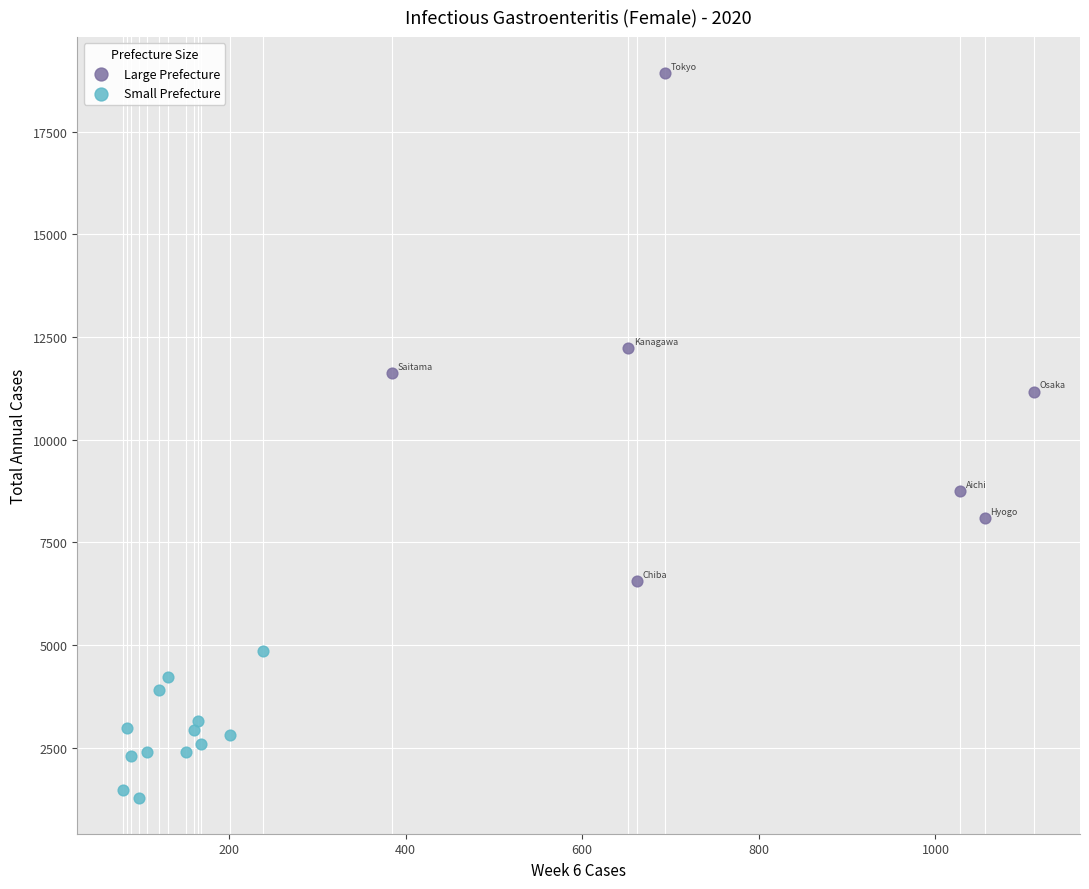

Which series contains the lowest Y value?

Small Prefecture